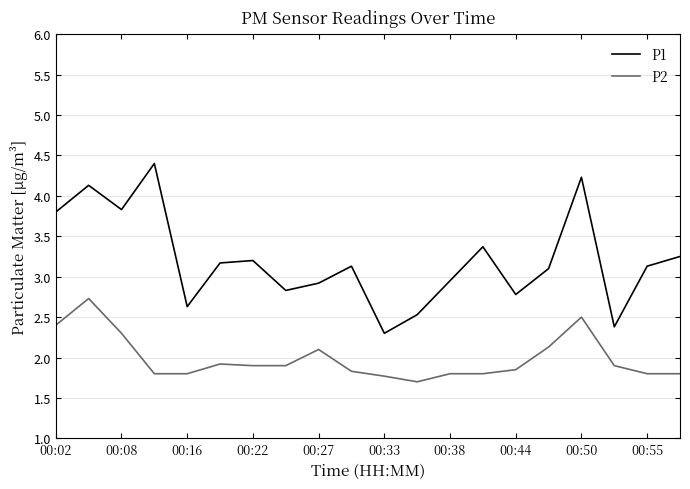

Is this an area chart (filled region under the line)?

No